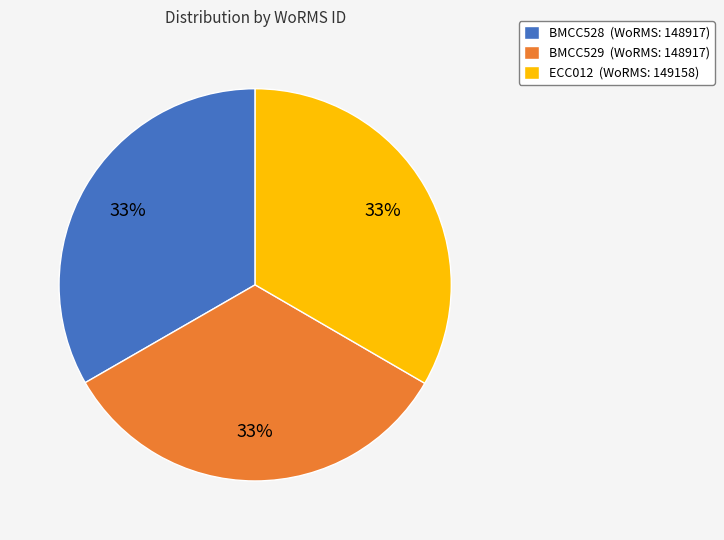

The BMCC529 slice represents 33% of the pie. True or false?

True